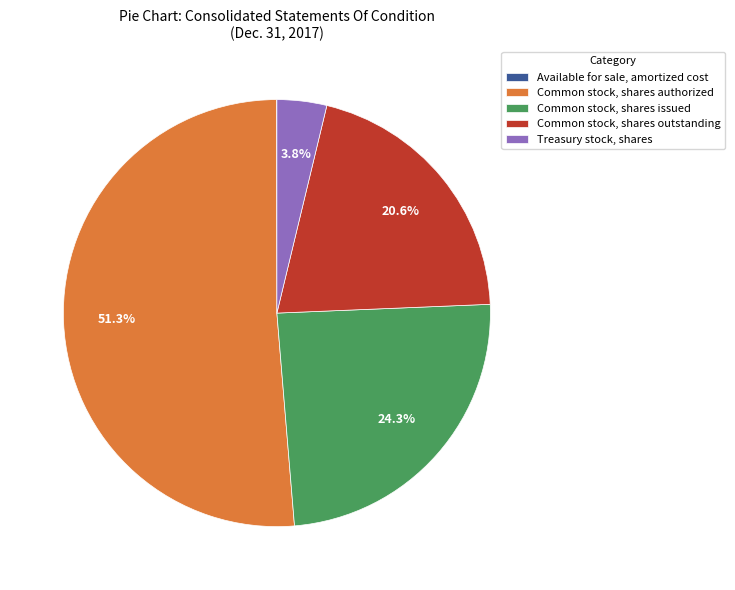

What is the largest slice in the pie chart?

Common stock, shares authorized